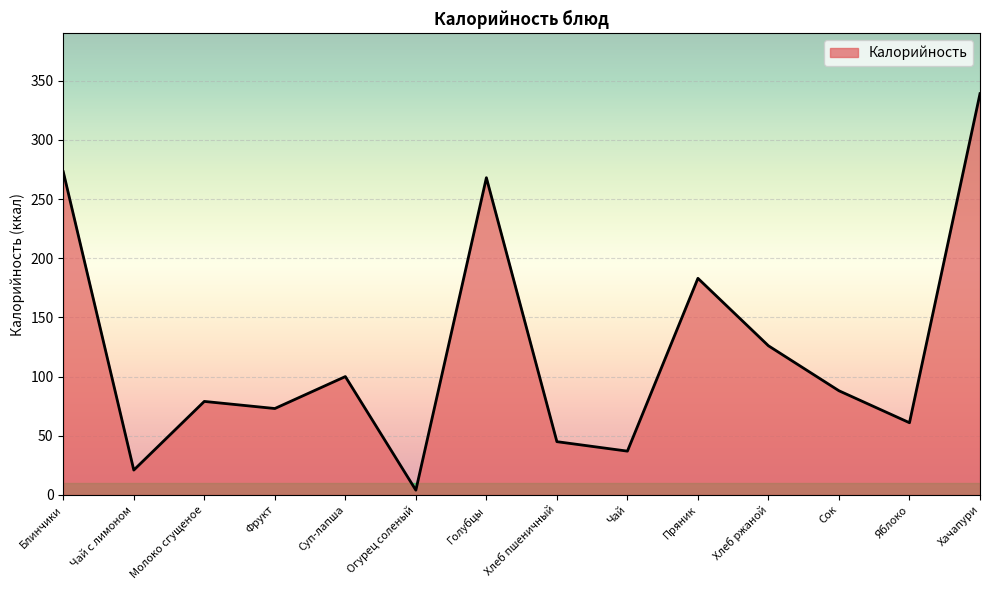

Rank the categories by value from lowest to highest.

Огурец соленый, Чай с лимоном, Чай, Хлеб пшеничный, Яблоко, Фрукт, Молоко сгущеное, Сок, Суп-лапша, Хлеб ржаной, Пряник, Голубцы, Блинчики, Хачапури